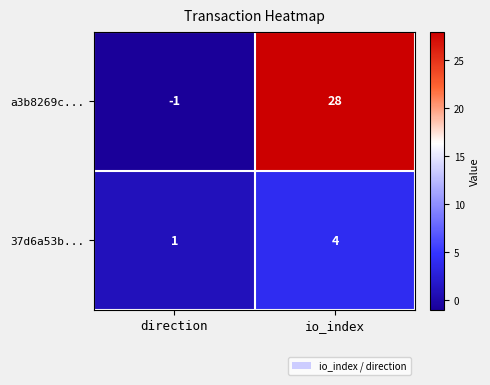

What is the difference between the a3b8269c... values at io_index and direction?

29